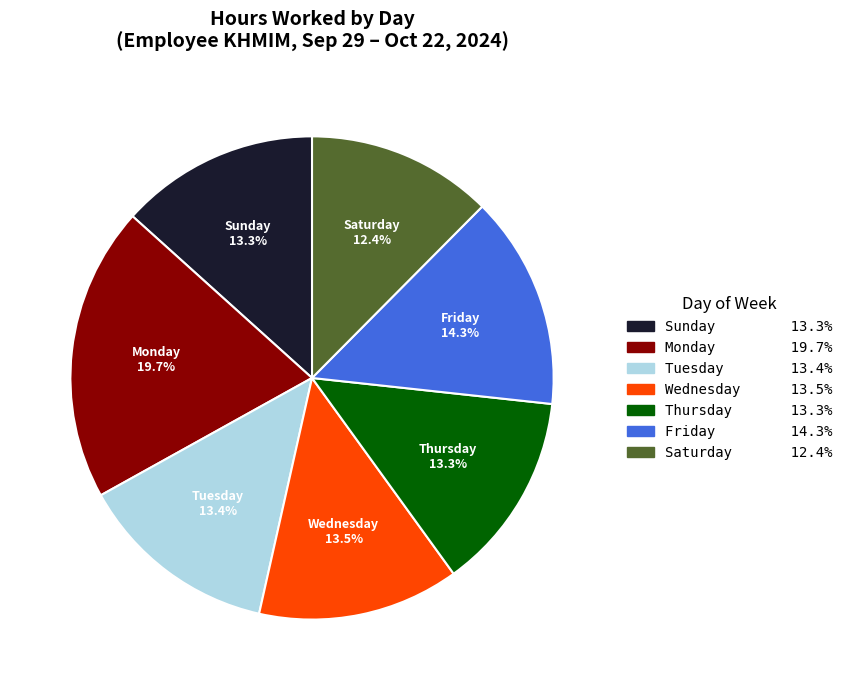

Combined, what portion of the pie is Wednesday and Saturday?

25.9%